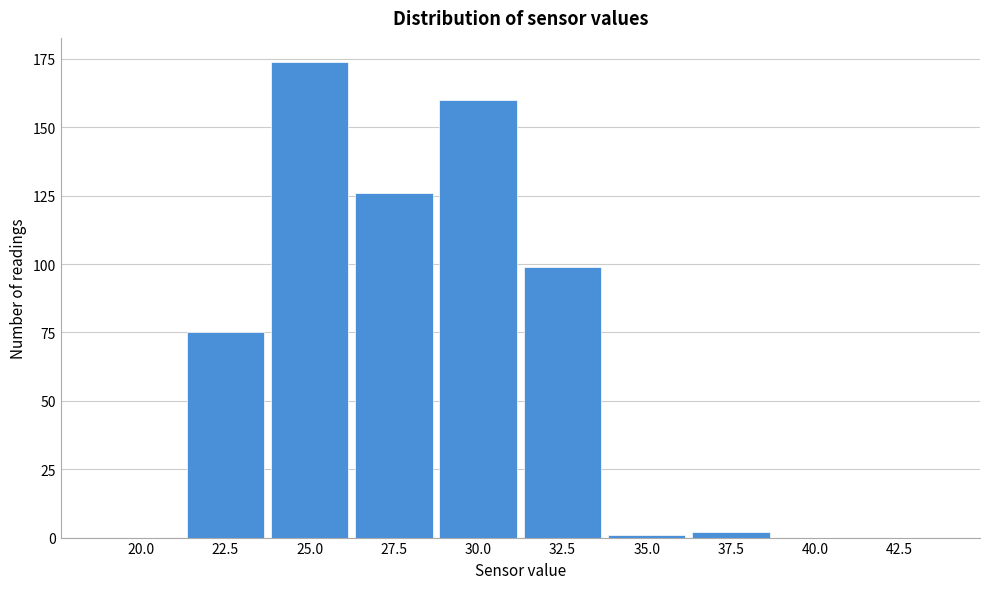

Reading left to right, list all the values displayed in this chart.

20.0=0	22.5=75	25.0=174	27.5=126	30.0=160	32.5=99	35.0=1	37.5=2	40.0=0	42.5=0